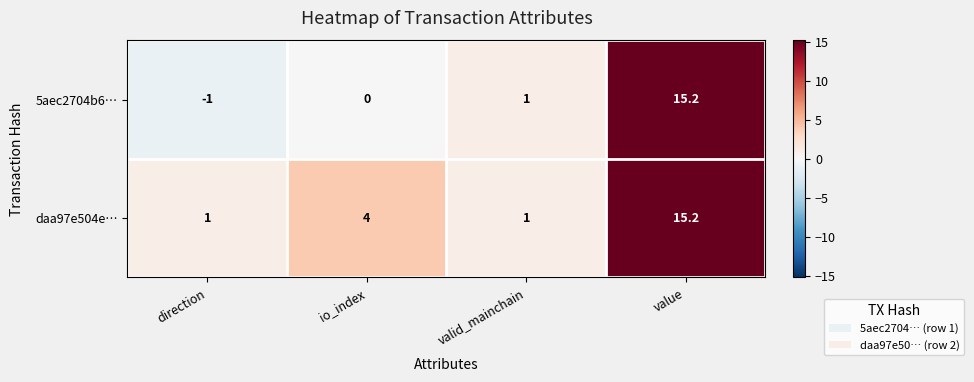

At which label is 5aec2704b6… closest to 7?

valid_mainchain